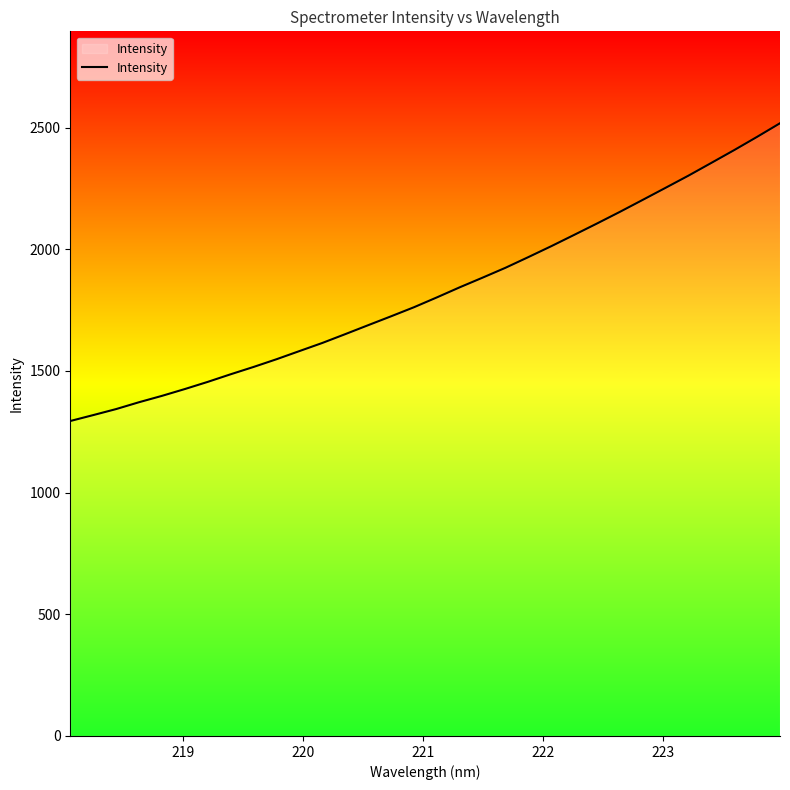

Count the number of data series in this chart.

1